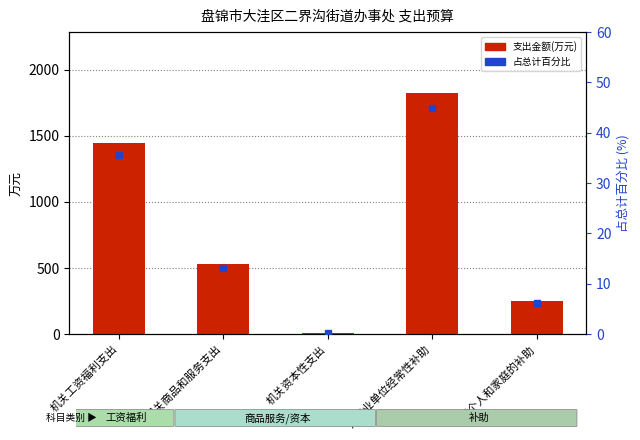

At which label does the data first exceed 532?

机关工资福利支出